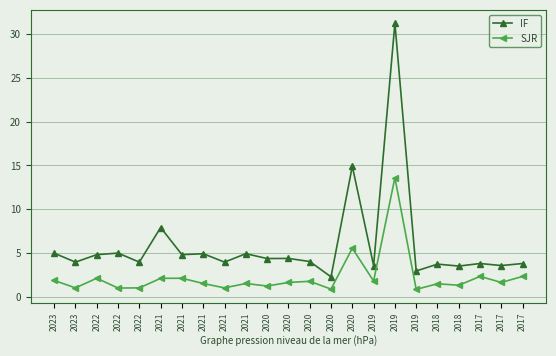

Which has a higher value, 2023 or 2021?

2021